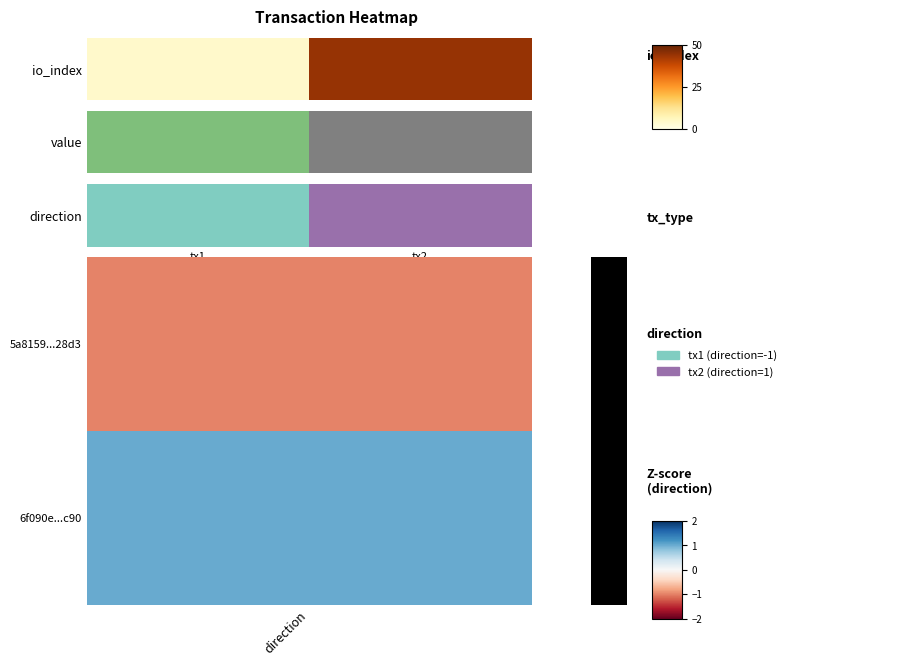

What is the difference between the values at tx1 and tx2?

1